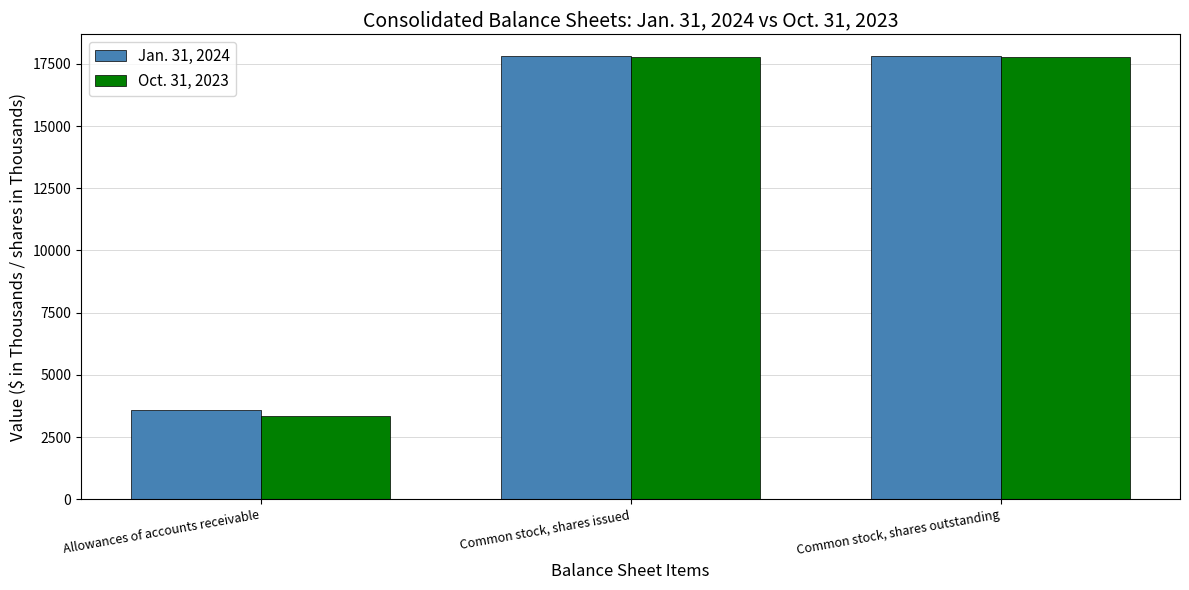

List the series in order of their overall mean, lowest first.

Oct. 31, 2023, Jan. 31, 2024